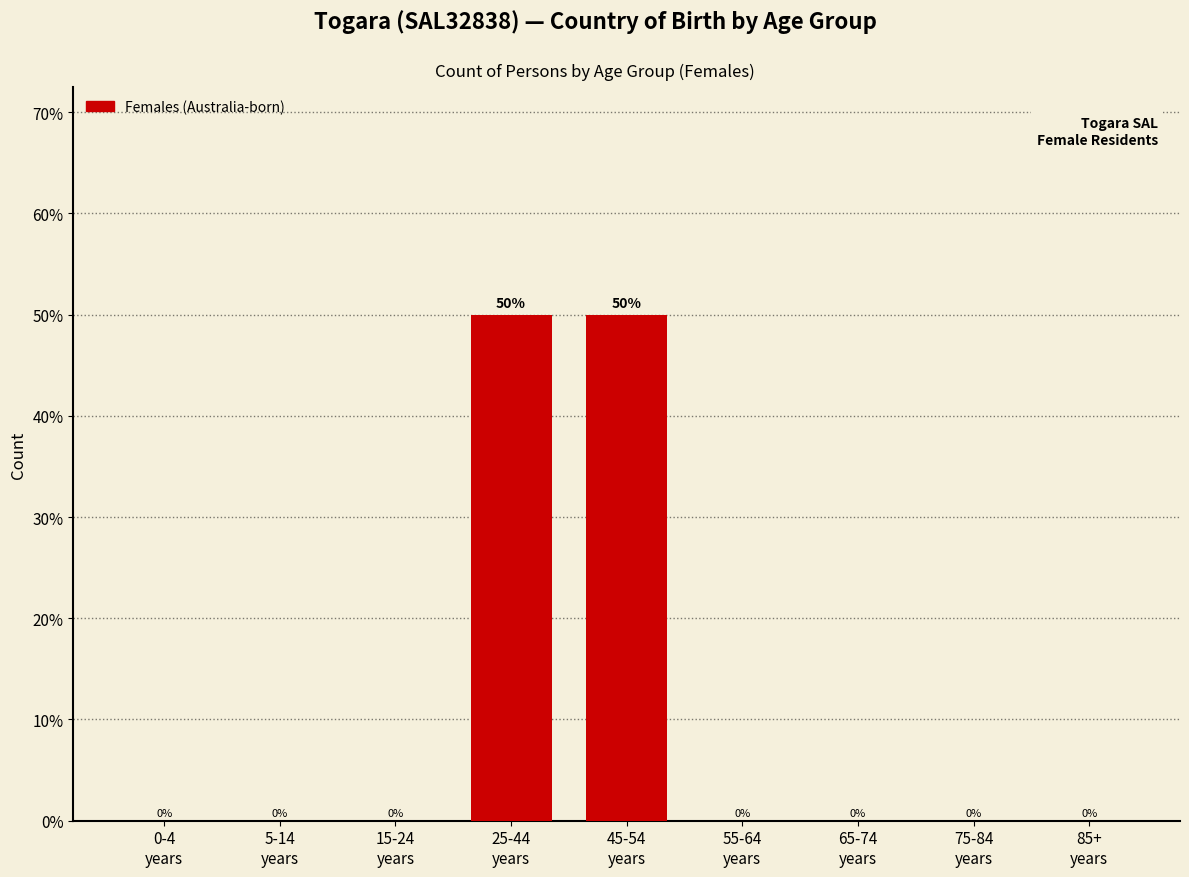

What is the sum of all values?

100